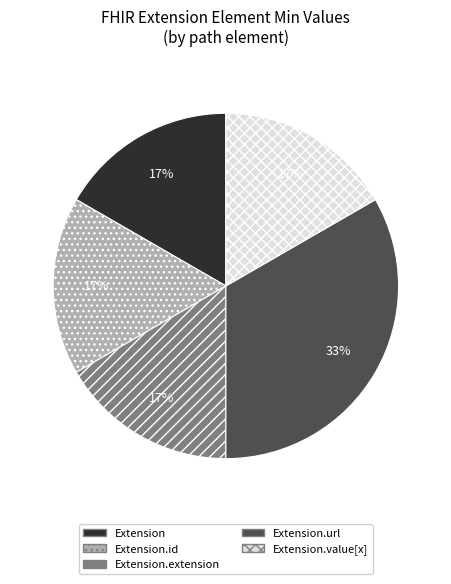

What percentage is the Extension.url slice, to the nearest percent?

33%